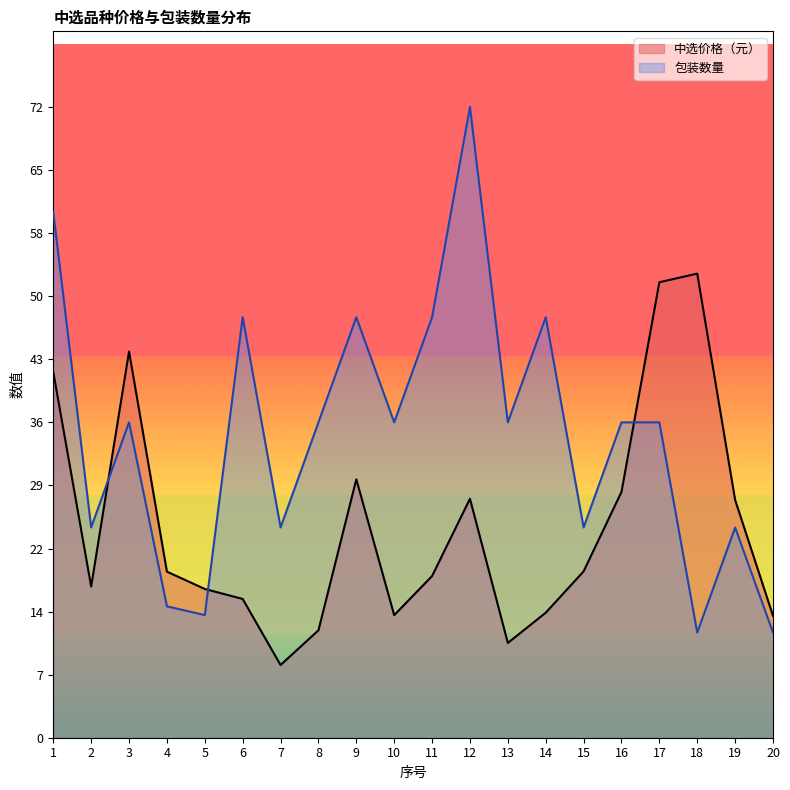

Which series has the widest spread of values?

包装数量